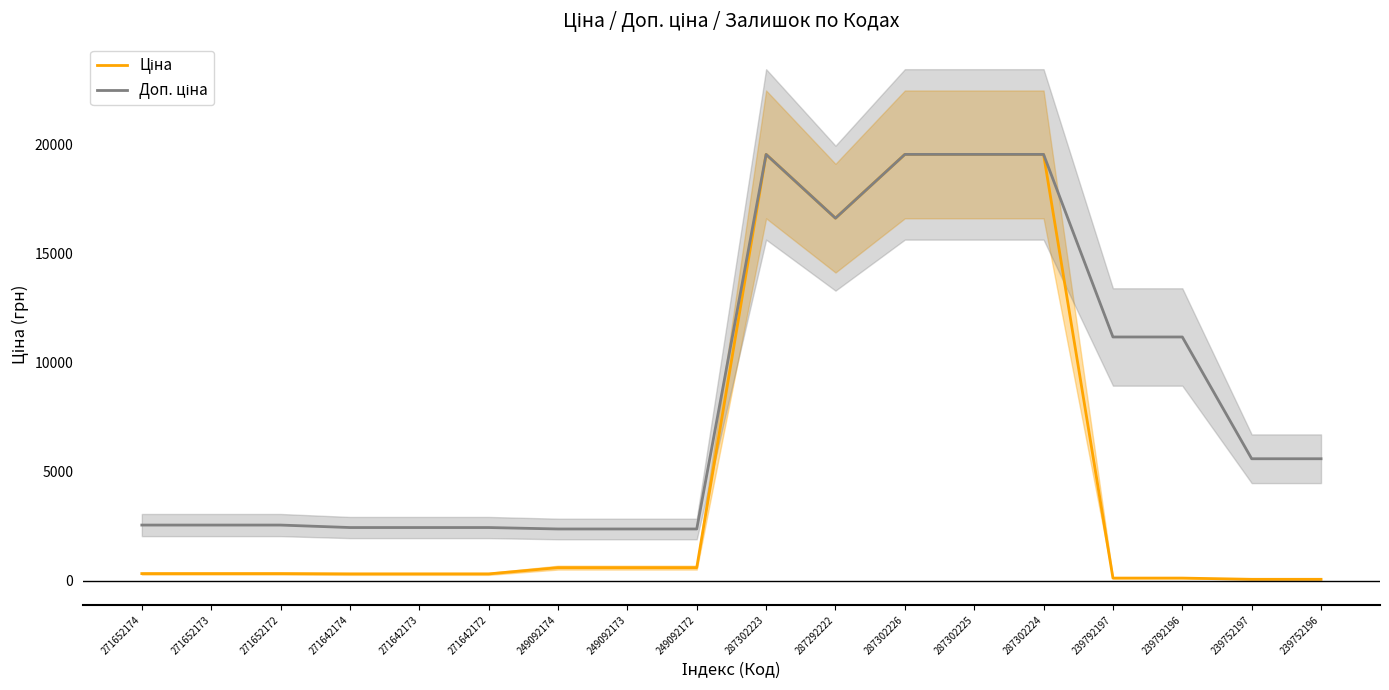

Reading right to left, transcribe all the data shown in this chart.

Ціна: 55.9	55.9	111.8	111.8	19564.9	19564.9	19564.9	16636.8	19564.9	591.6	591.6	591.6	304.1	304.1	304.1	318.3	318.3	318.3
Доп. ціна: 5591.0	5591.0	11182.0	11182.0	19564.9	19564.9	19564.9	16636.8	19564.9	2366.5	2366.5	2366.5	2432.8	2432.8	2432.8	2546.4	2546.4	2546.4